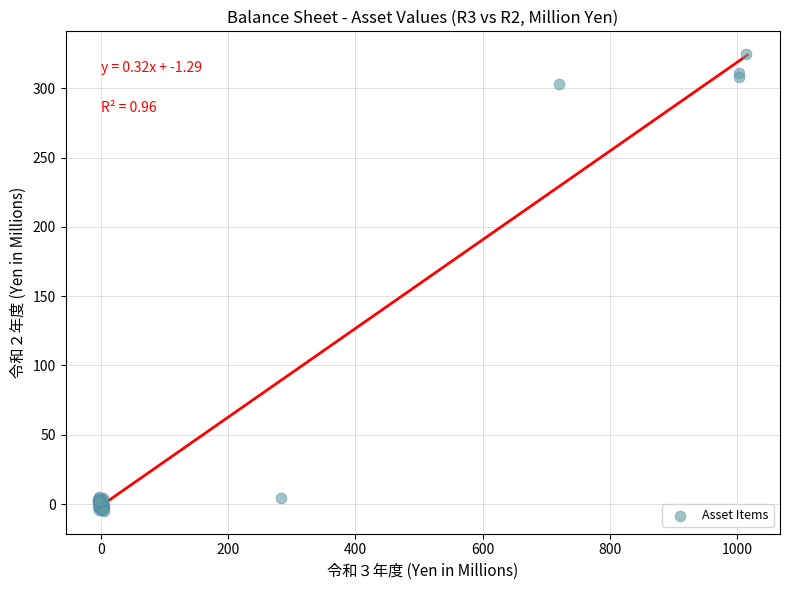

What Y value in the scatter plot is closest to 159?

303.0